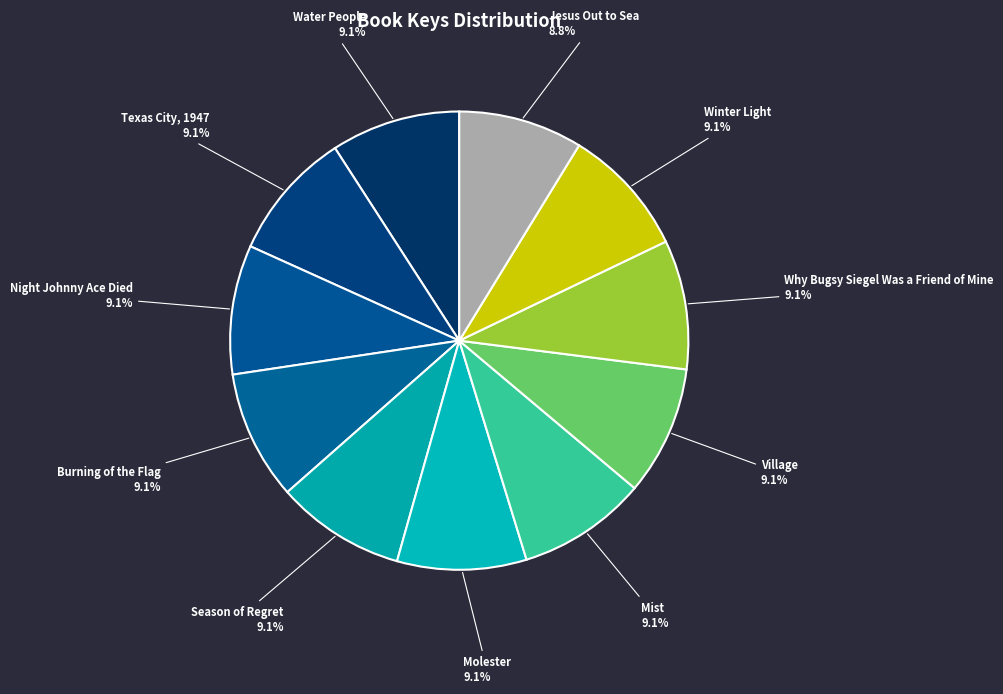

What is the ratio of the value at Burning of the Flag to the value at Winter Light?

1.0